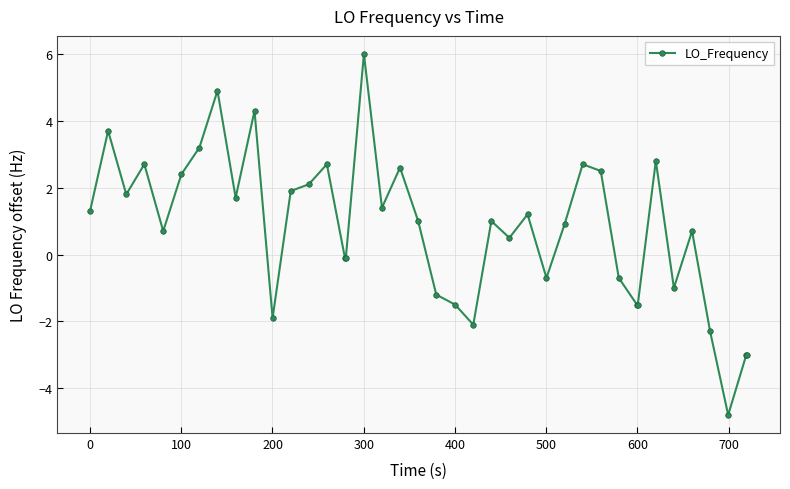

What is the sum of all values?

31.3